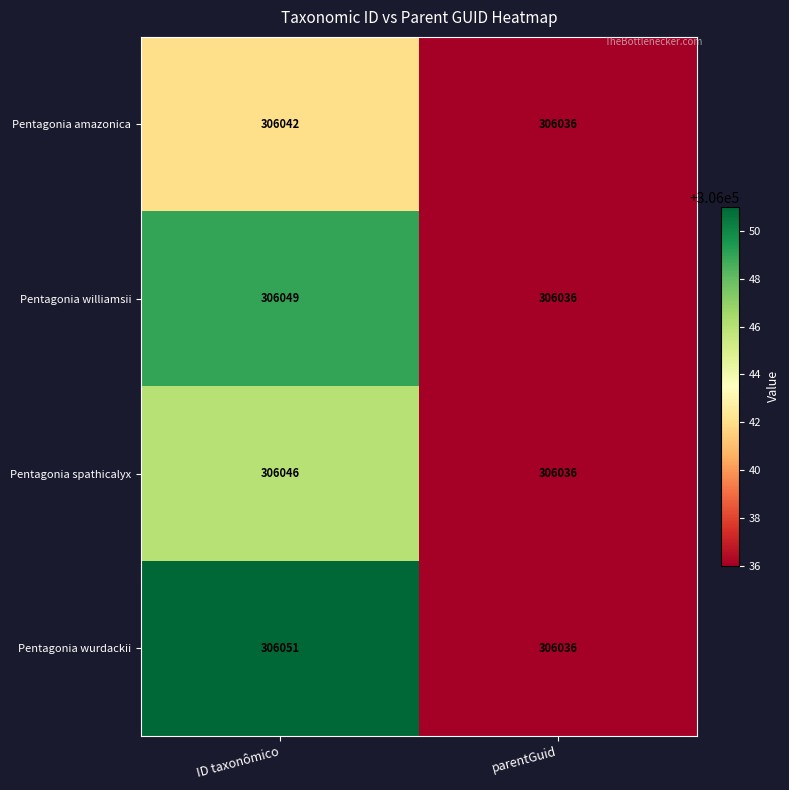

True or false: Pentagonia amazonica has a value of 306036 at parentGuid.

True